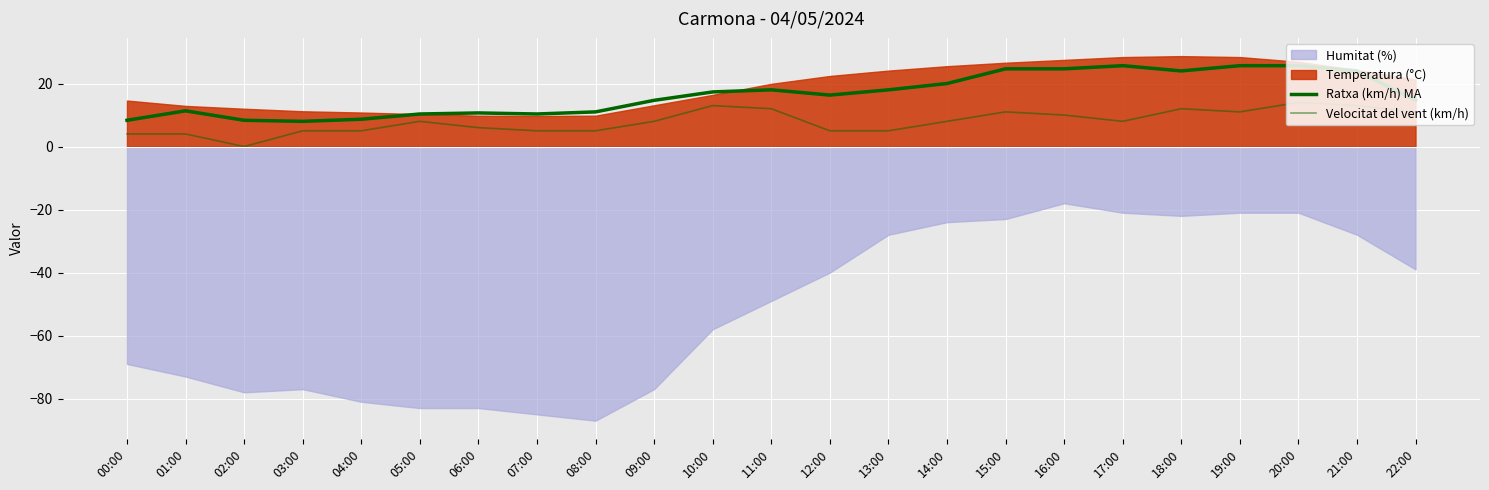

Is it true that Velocitat del vent (km/h) equals 5.0 at 08:00?

True